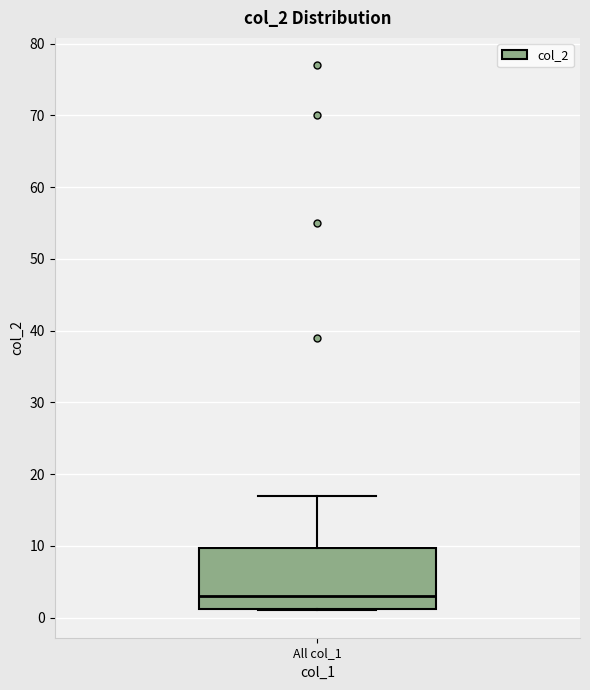

Transcribe this box plot: give where the median line is, the range the box spans, and where the two whiskers end, as read against the y-axis. The values are not printed on the chart, so give them approximately, as read against the axis.

median 3, box 1 to 10, whiskers 1 to 17